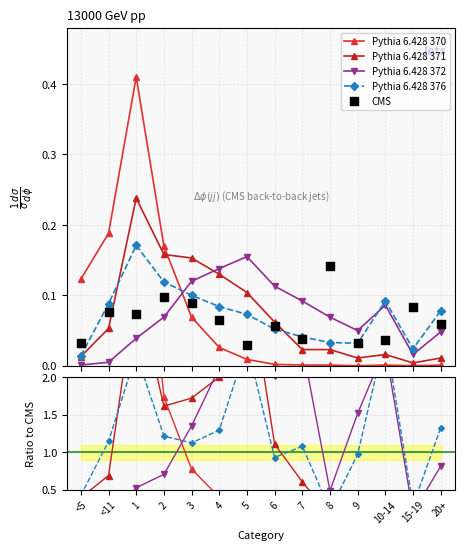

Which series has the widest spread of Y values?

Pythia 6.428 370